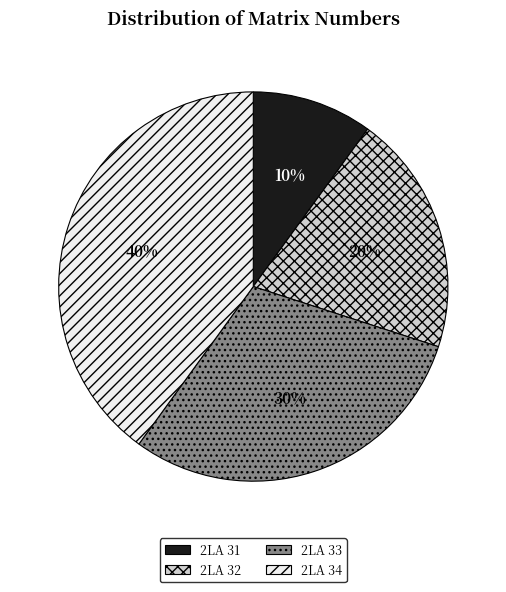

Do 2LA 31 and 2LA 33 together represent more than half of the pie?

No